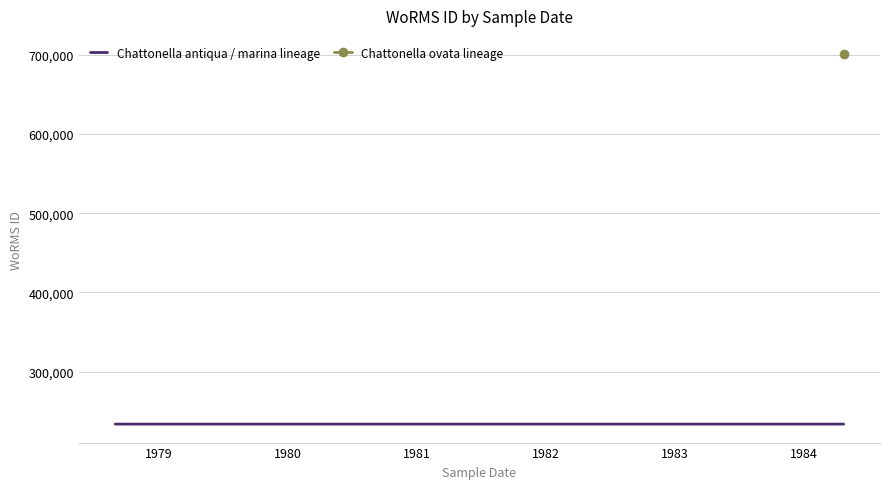

What is the maximum value for Chattonella antiqua / marina lineage?

233780